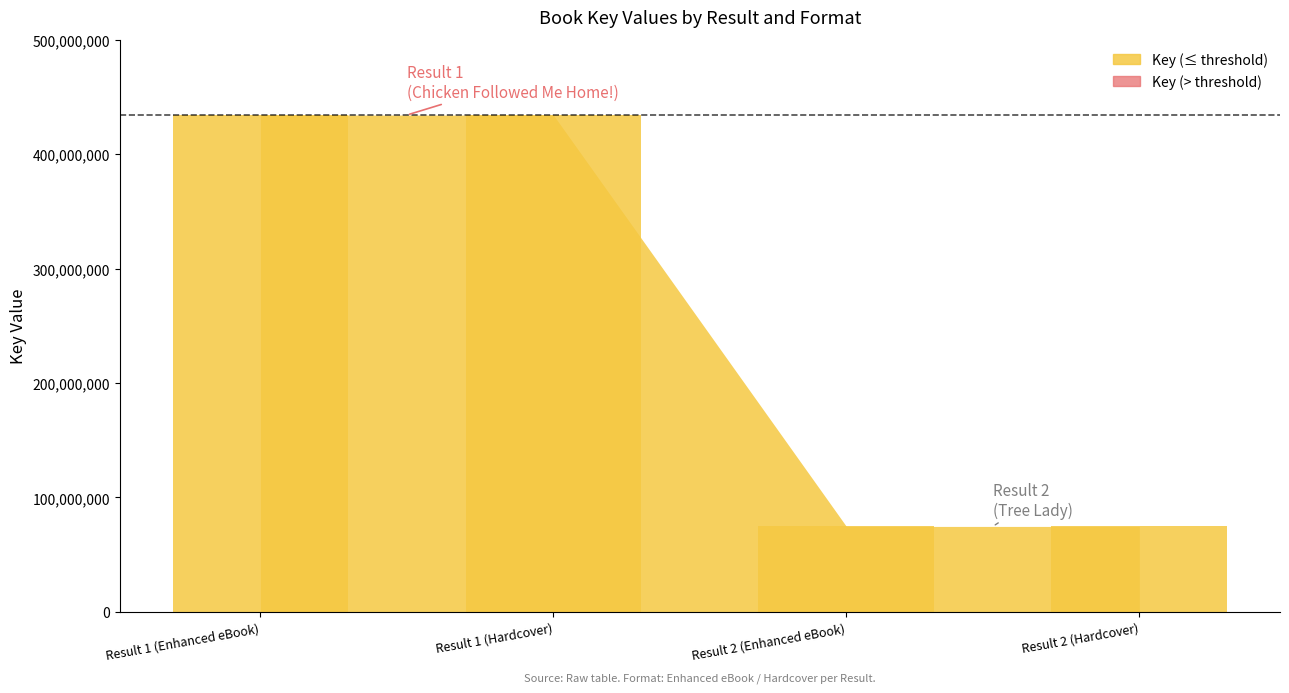

At which label is the value closest to 254409318?

Result 2 (Enhanced eBook)